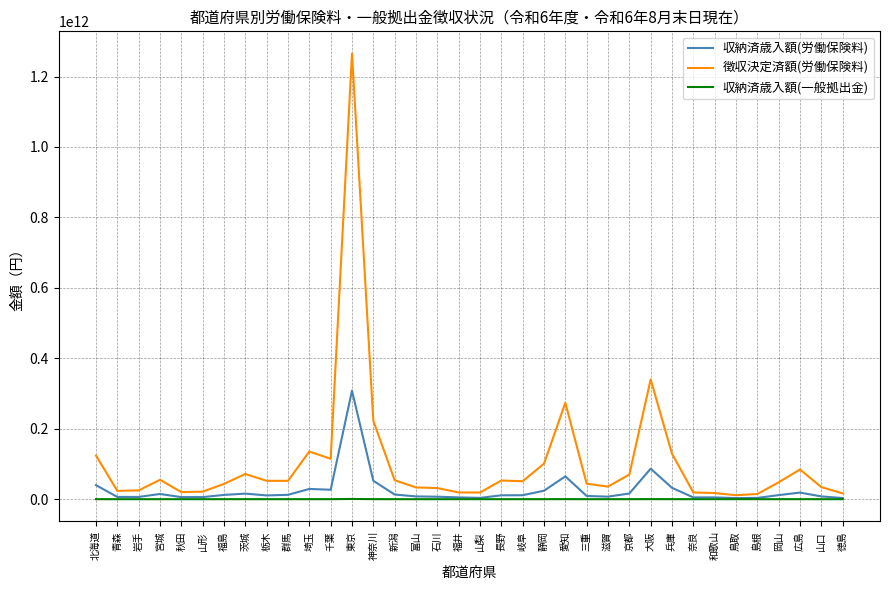

What position from the left is 奈良?

29